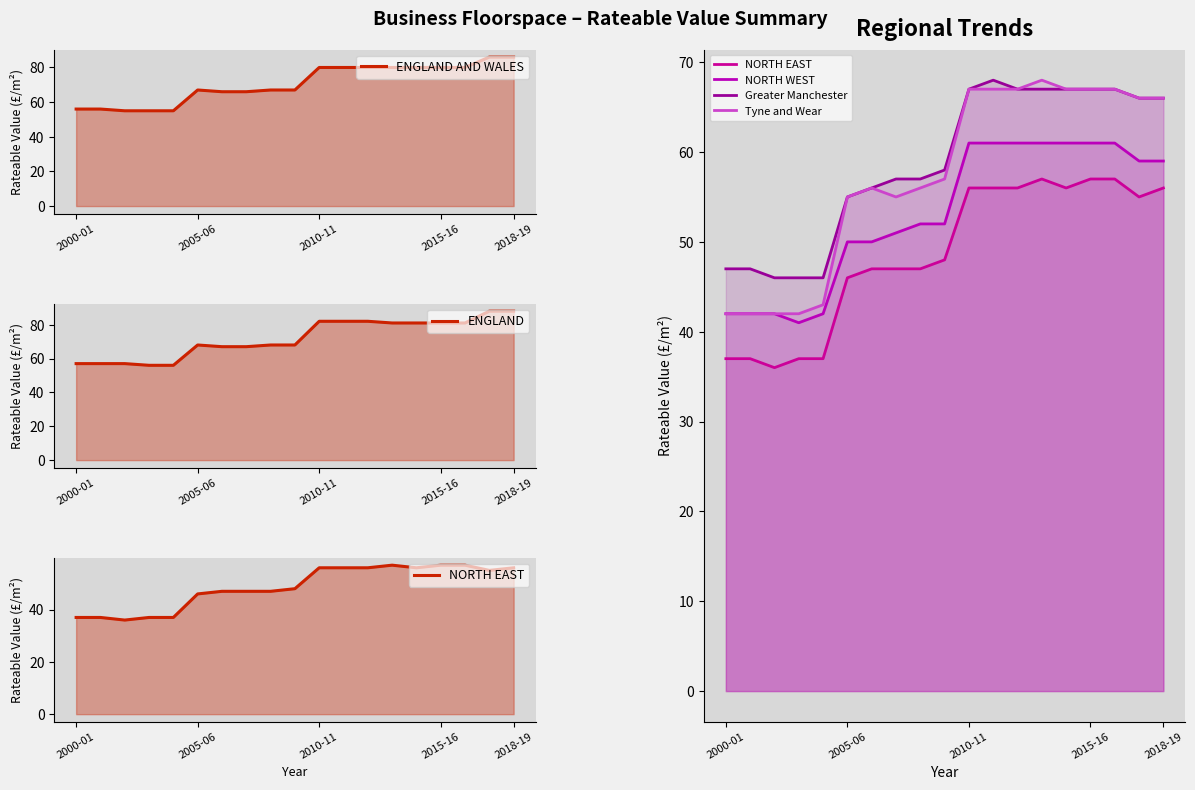

Is the value of Greater Manchester at 13 greater than the value of ENGLAND at 13?

No